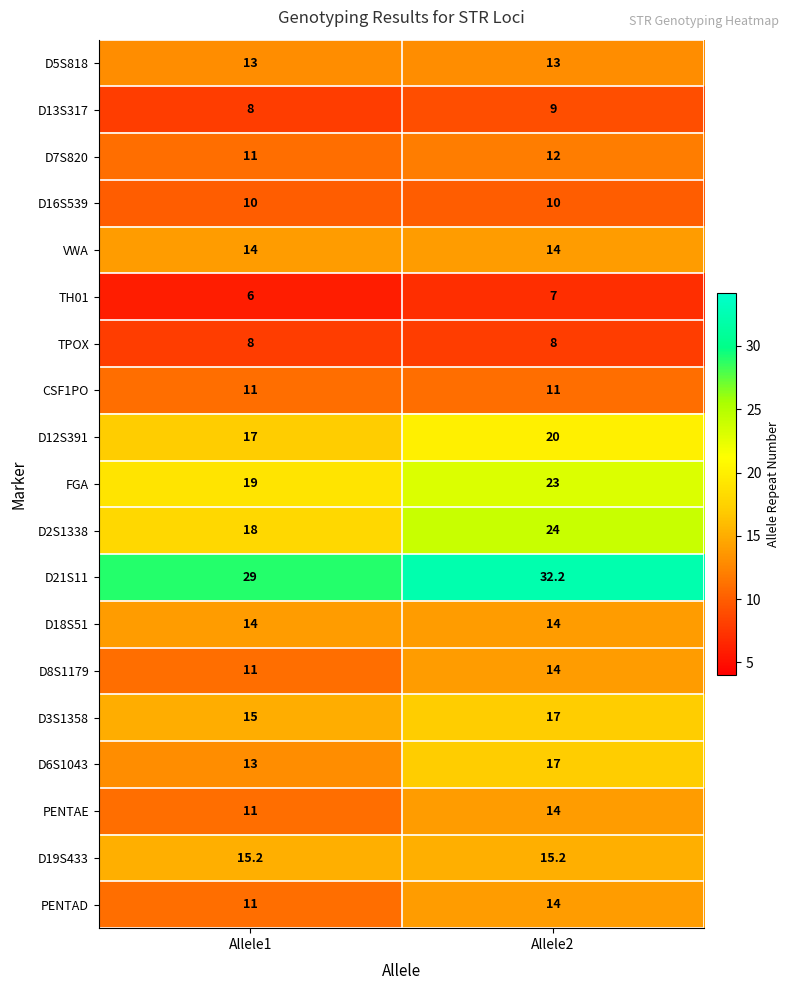

Between Allele1 and Allele2, which series saw the biggest shift?

D2S1338